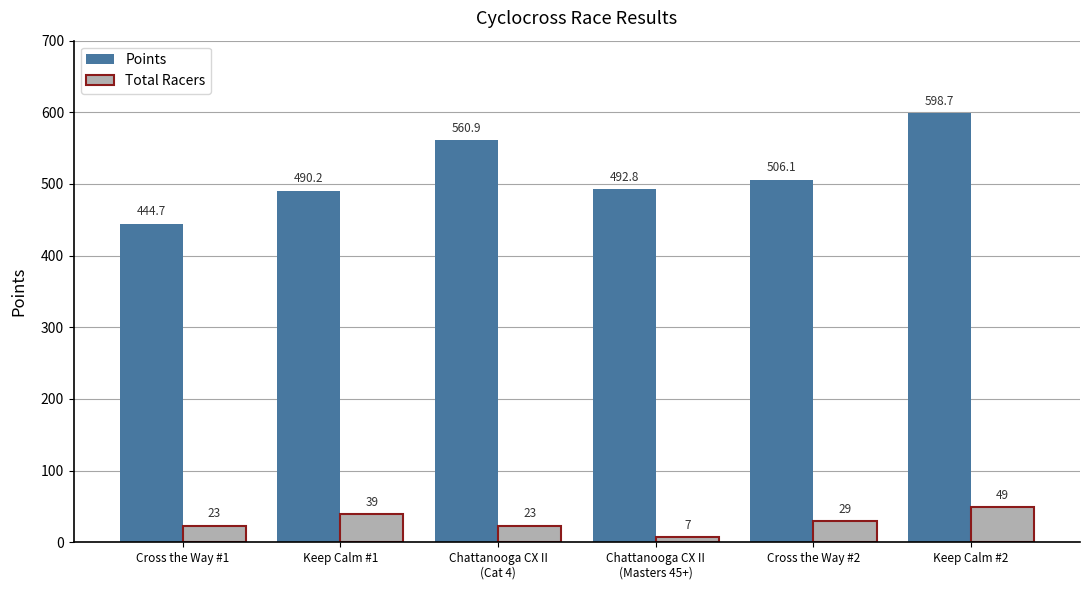

List the series in order of their overall mean, highest first.

Points, Total Racers